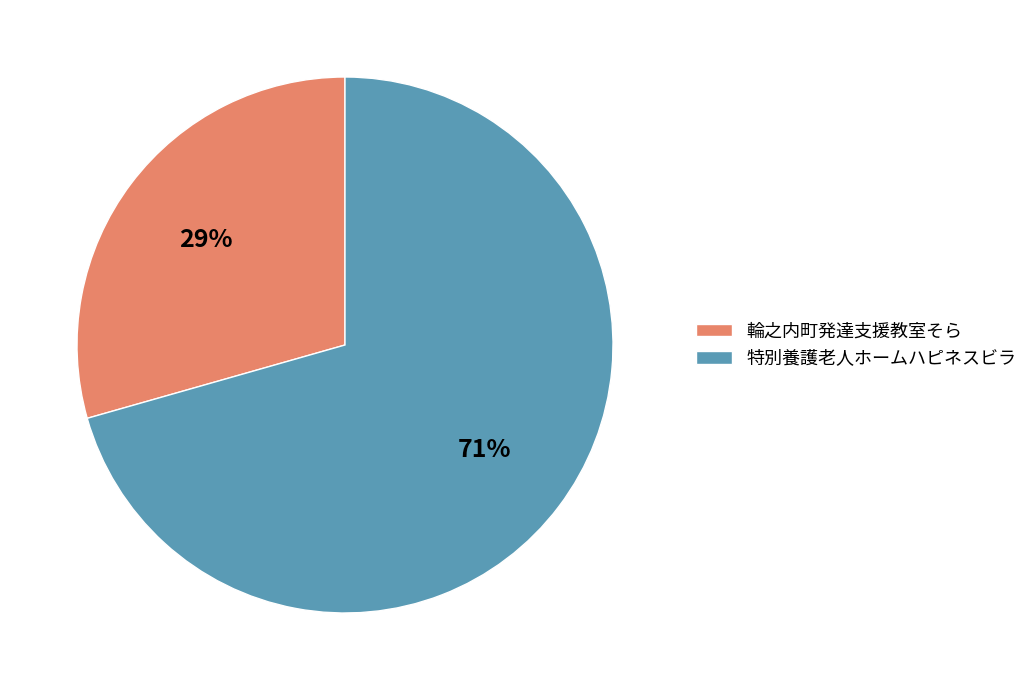

Do 特別養護老人ホームハピネスビラ and 輪之内町発達支援教室そら together represent more than half of the pie?

Yes